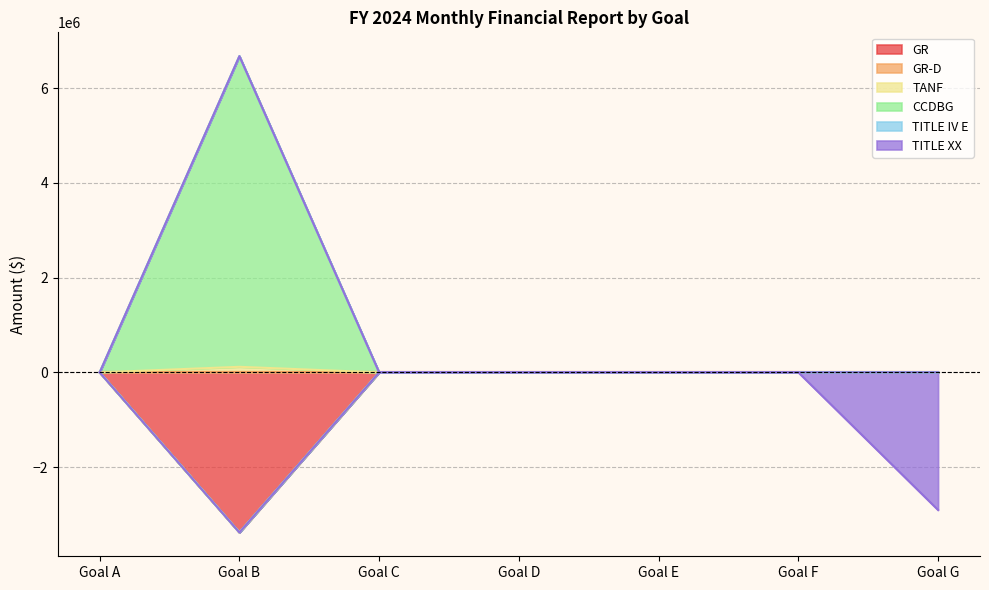

True or false: TANF has a value of 0 at Goal C.

True